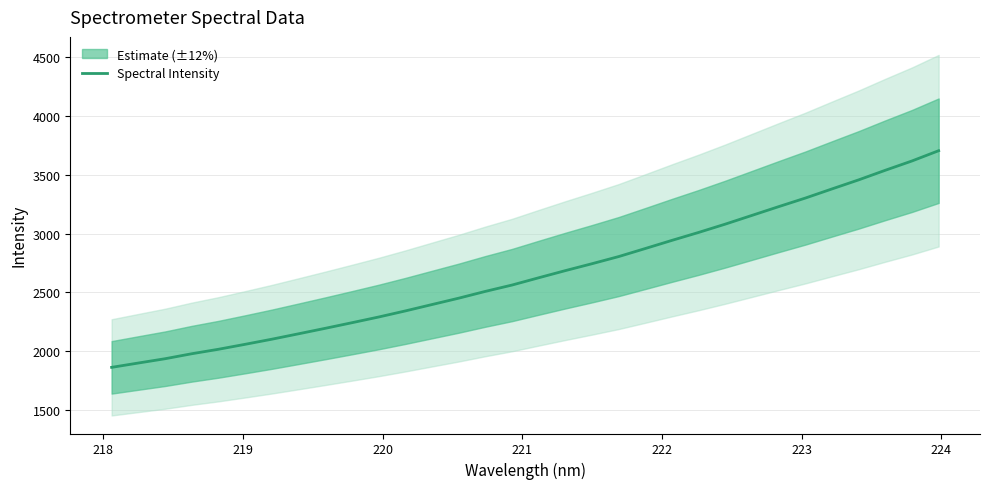

What is the maximum value for Spectral Intensity?

3706.1